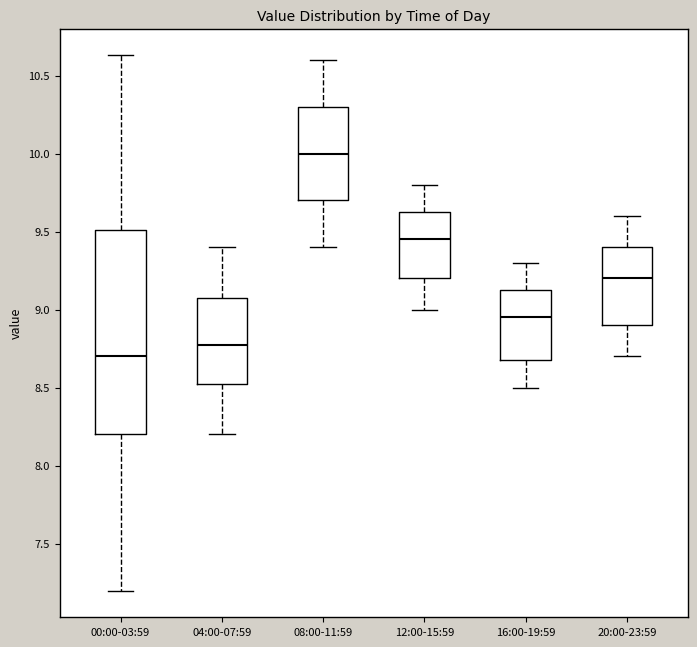

Which box has the highest median line?

08:00-11:59